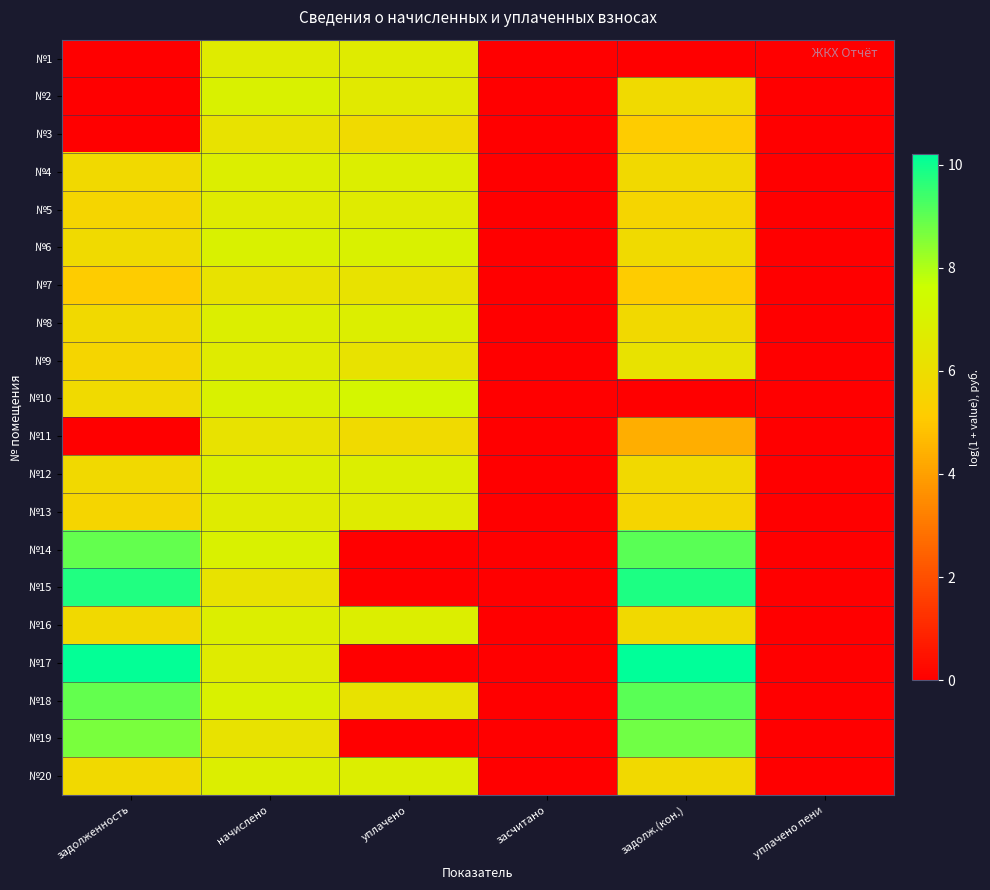

At which category is the sum across all series the highest?

начислено